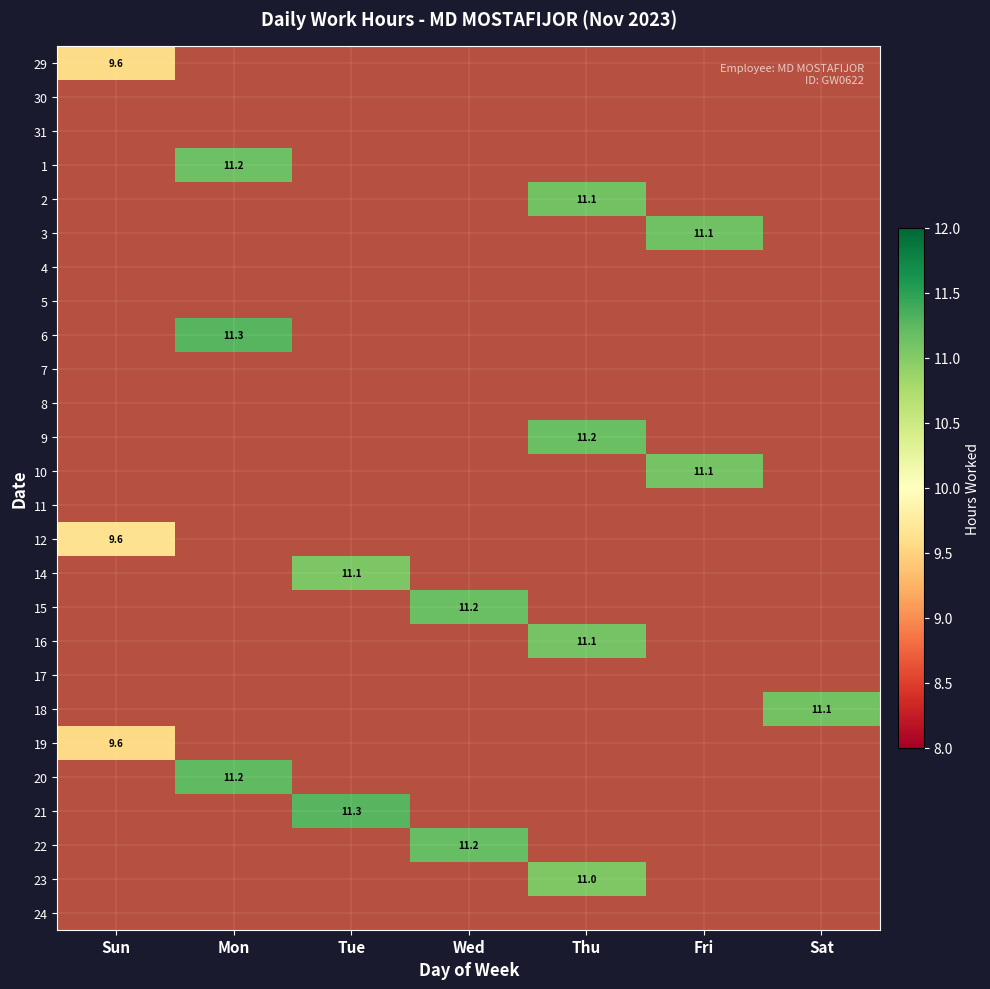

At which label does 29 reach its minimum?

Mon